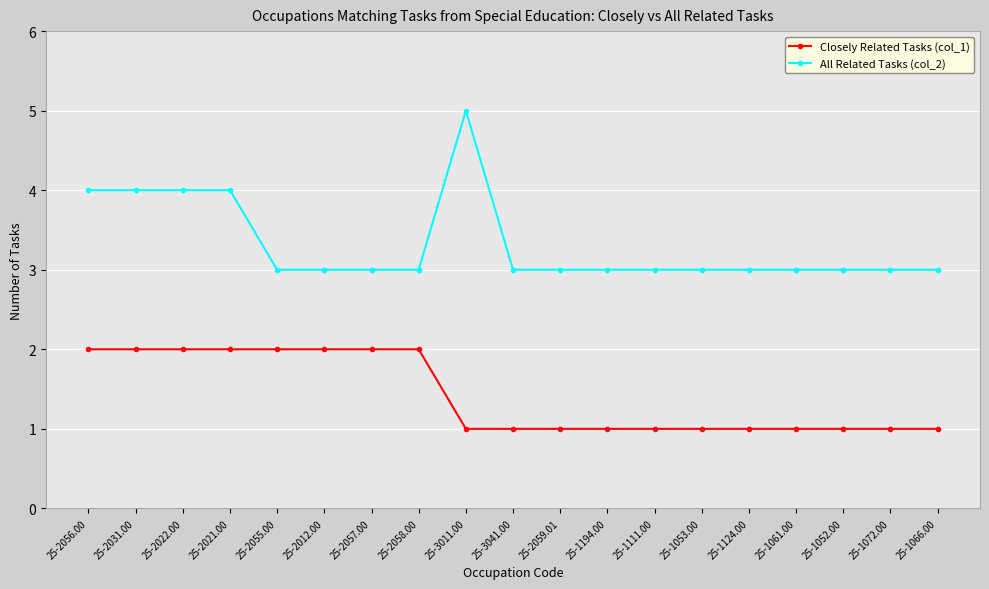

Which series has the largest total across all categories?

All Related Tasks (col_2)